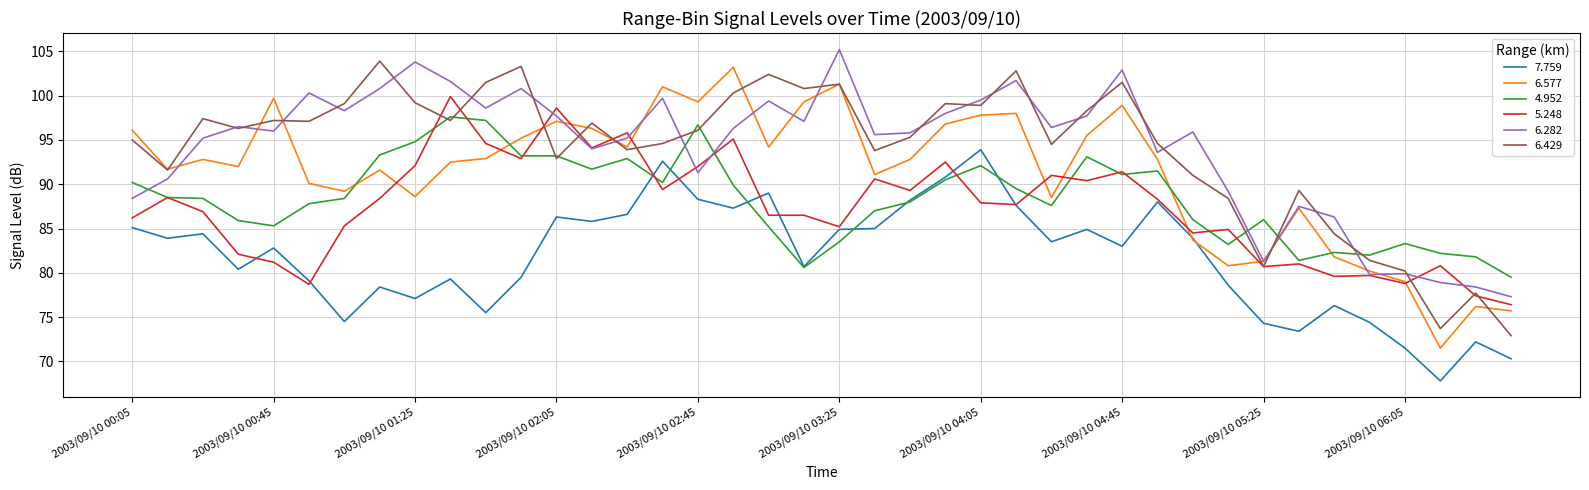

What is the lowest value of the 6.577 series?

71.5